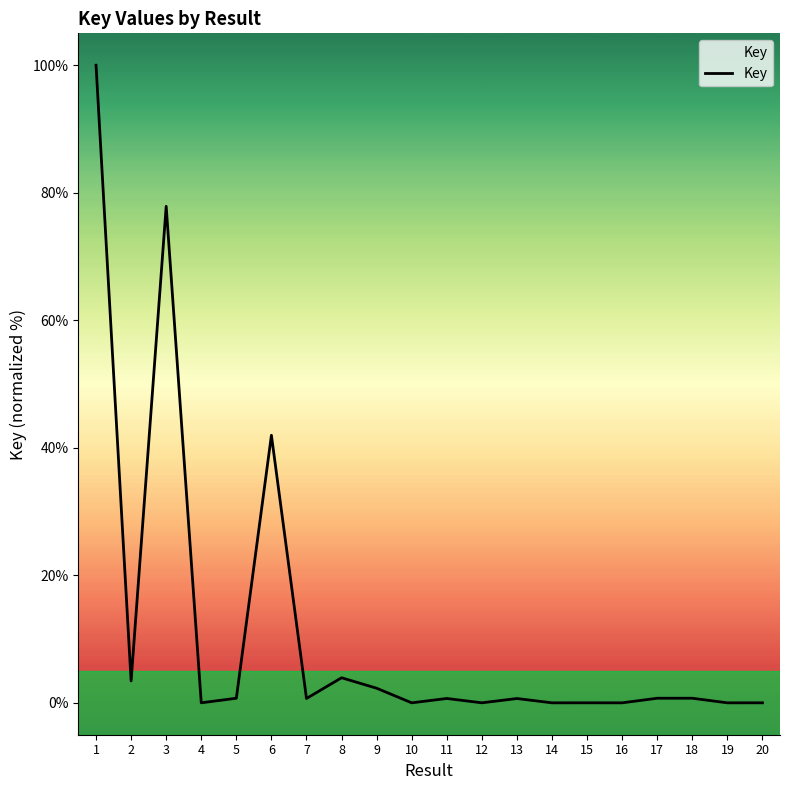

What is the maximum value shown in the chart?

100.0